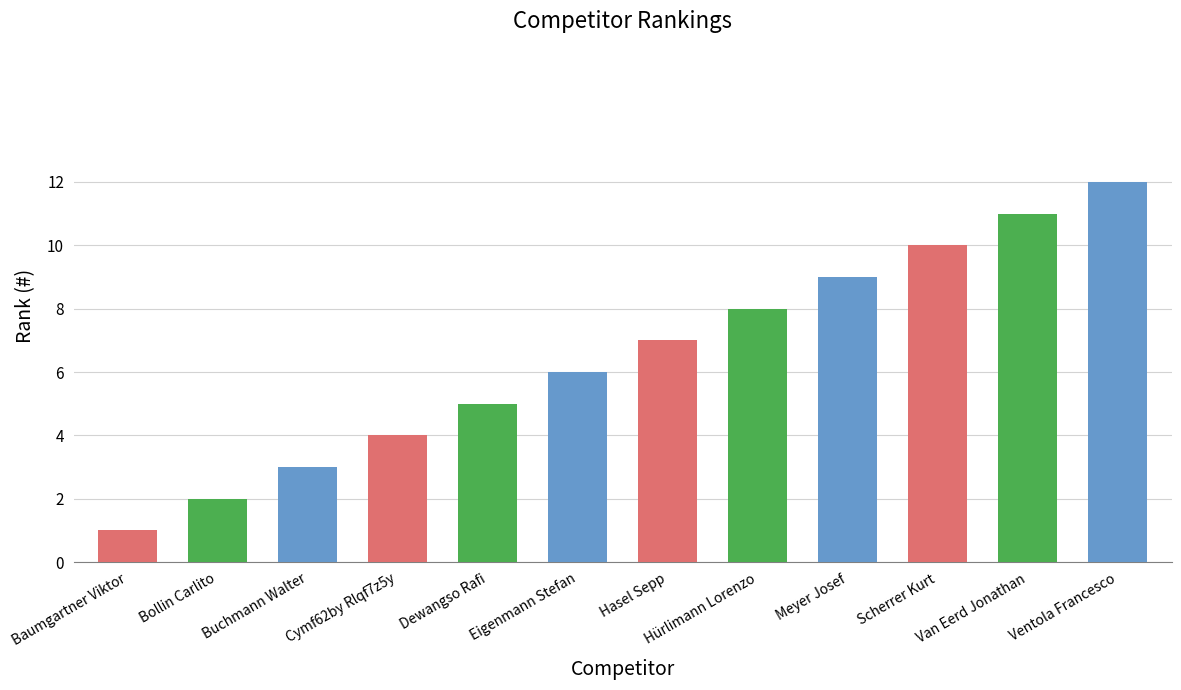

How many bars are there in total?

12